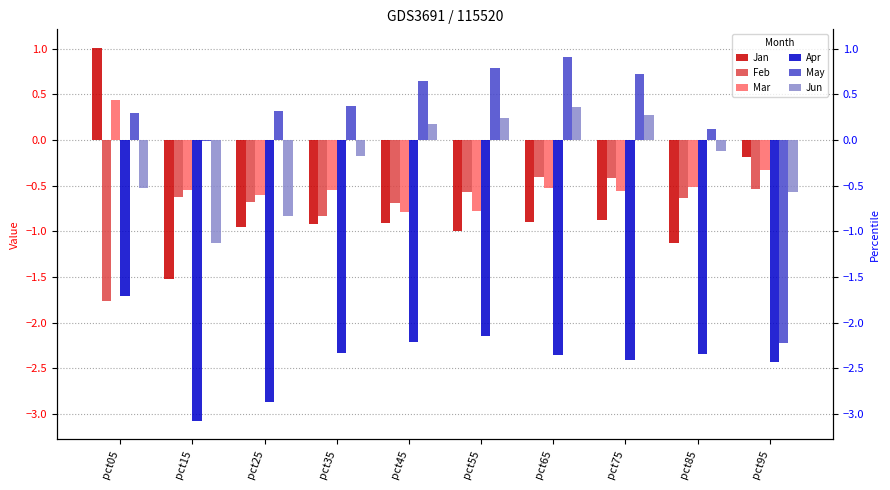

Rank the categories by Apr value from lowest to highest.

pct15, pct25, pct95, pct75, pct65, pct85, pct35, pct45, pct55, pct05